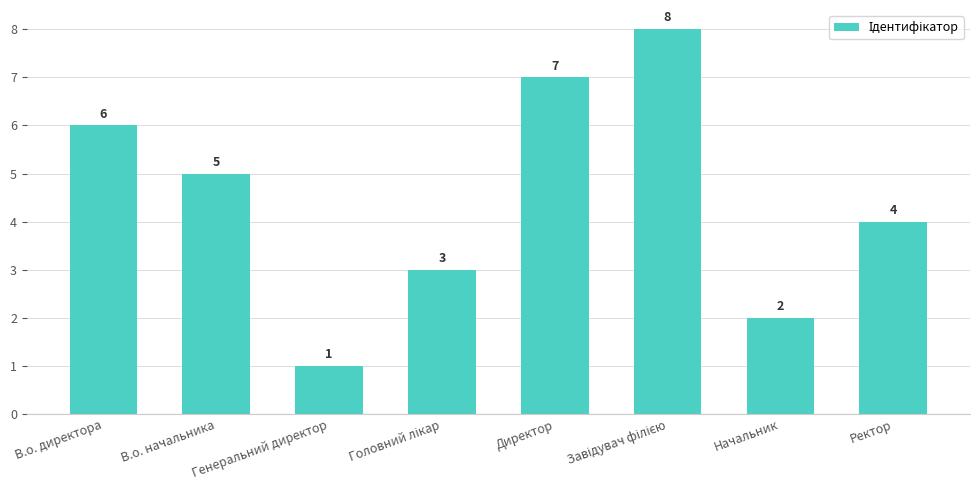

Reading left to right, what are all the values shown in this chart?

6	5	1	3	7	8	2	4